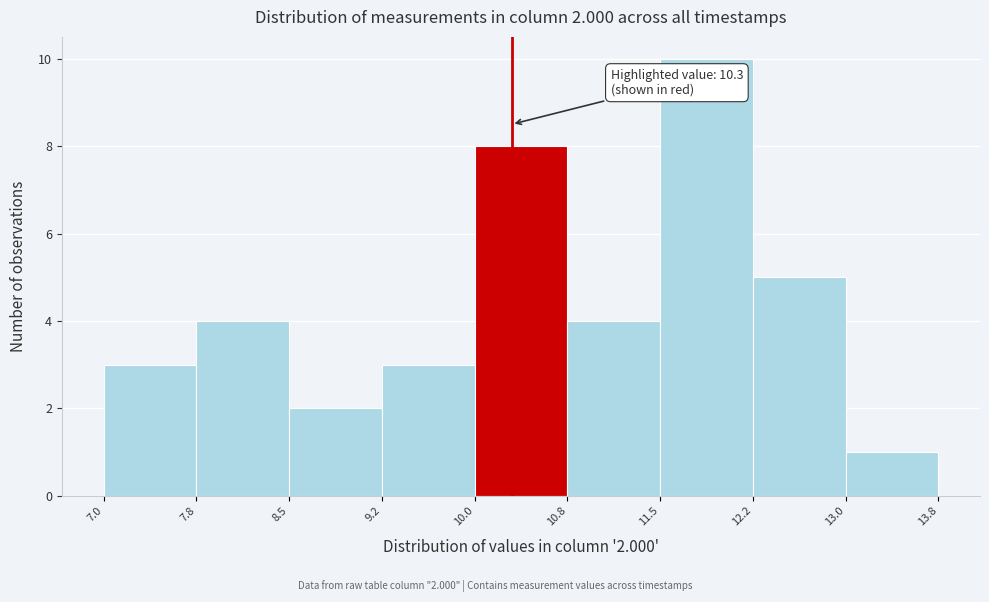

Which range on the x-axis has the tallest bar?

11.5 to 12.2